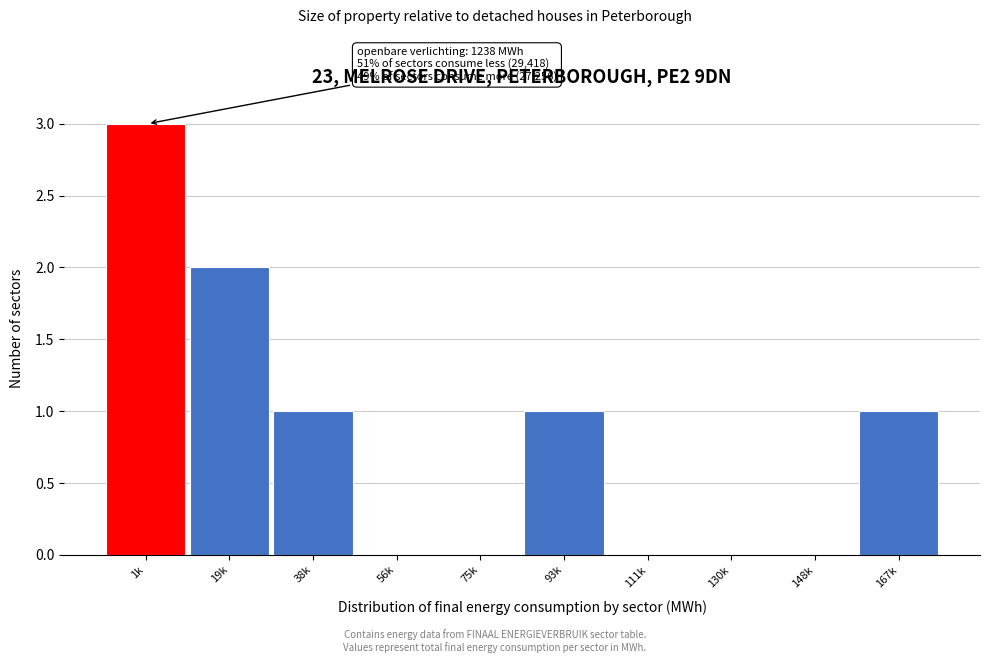

Reading left to right, what are all the values shown in this chart?

1k=3	19k=2	38k=1	56k=0	75k=0	93k=1	111k=0	130k=0	148k=0	167k=1